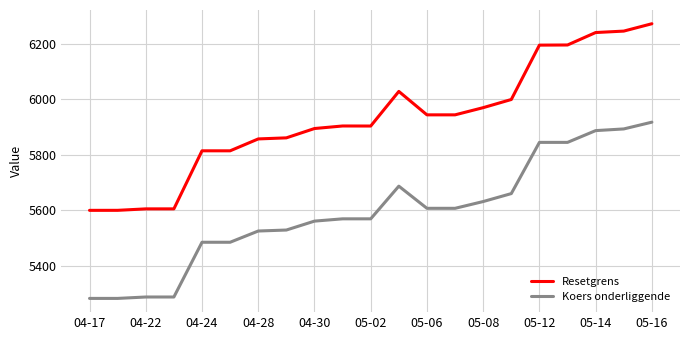

Which series has the widest spread of values?

Resetgrens